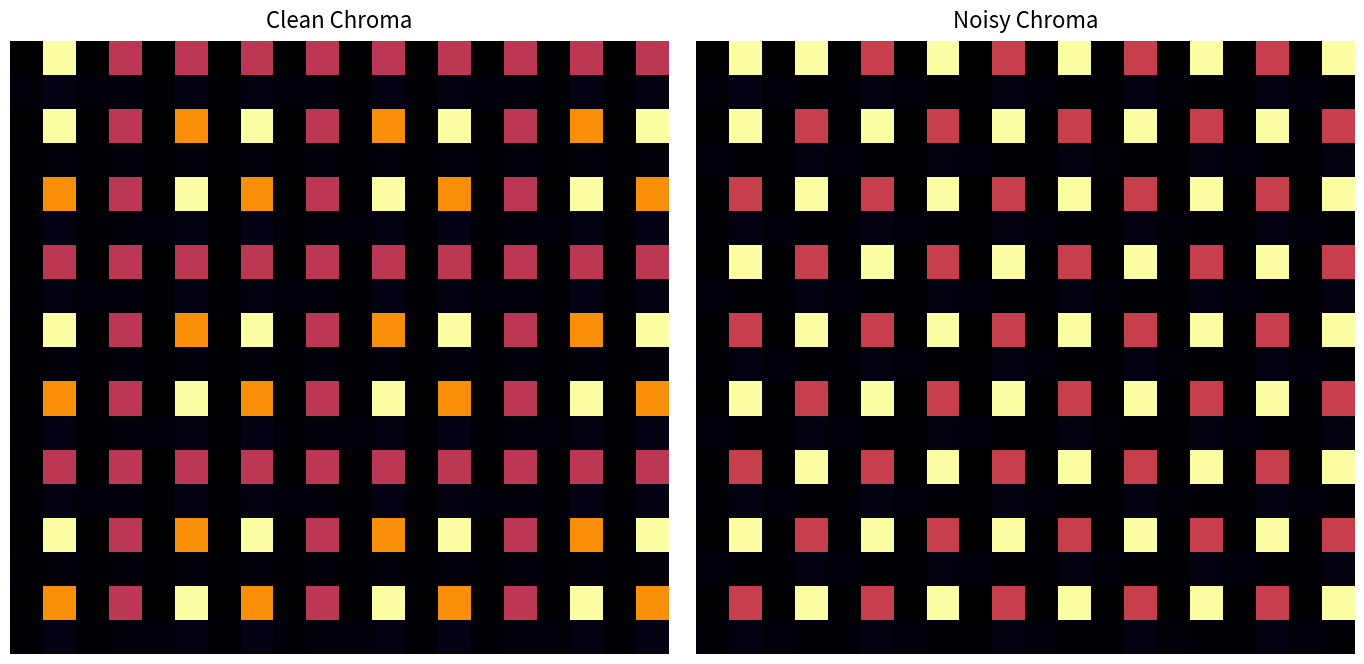

At how many categories does at least one series exceed 0?

20